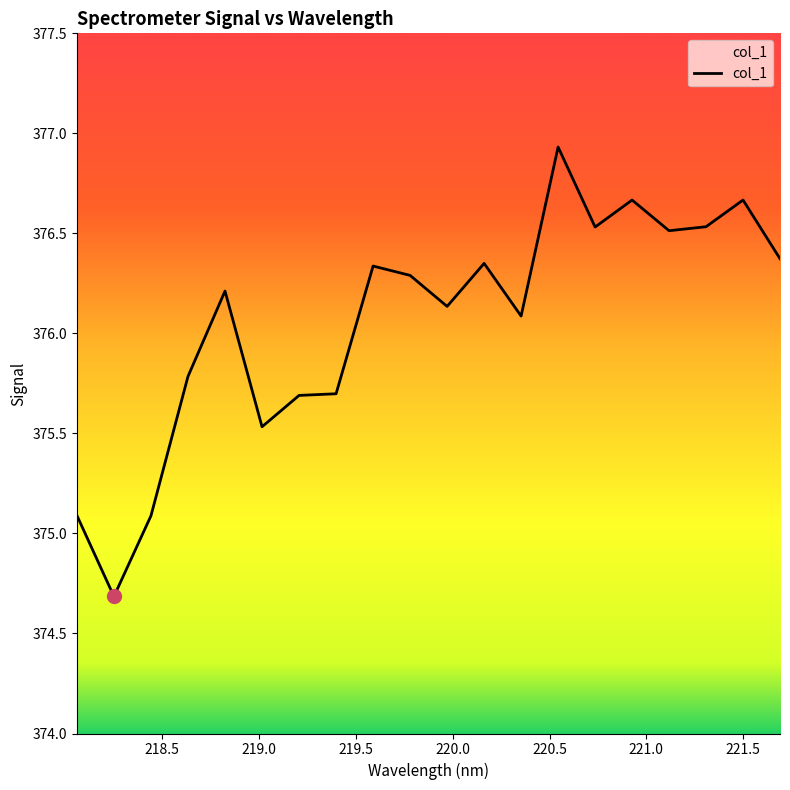

How many distinct data groups are displayed?

1